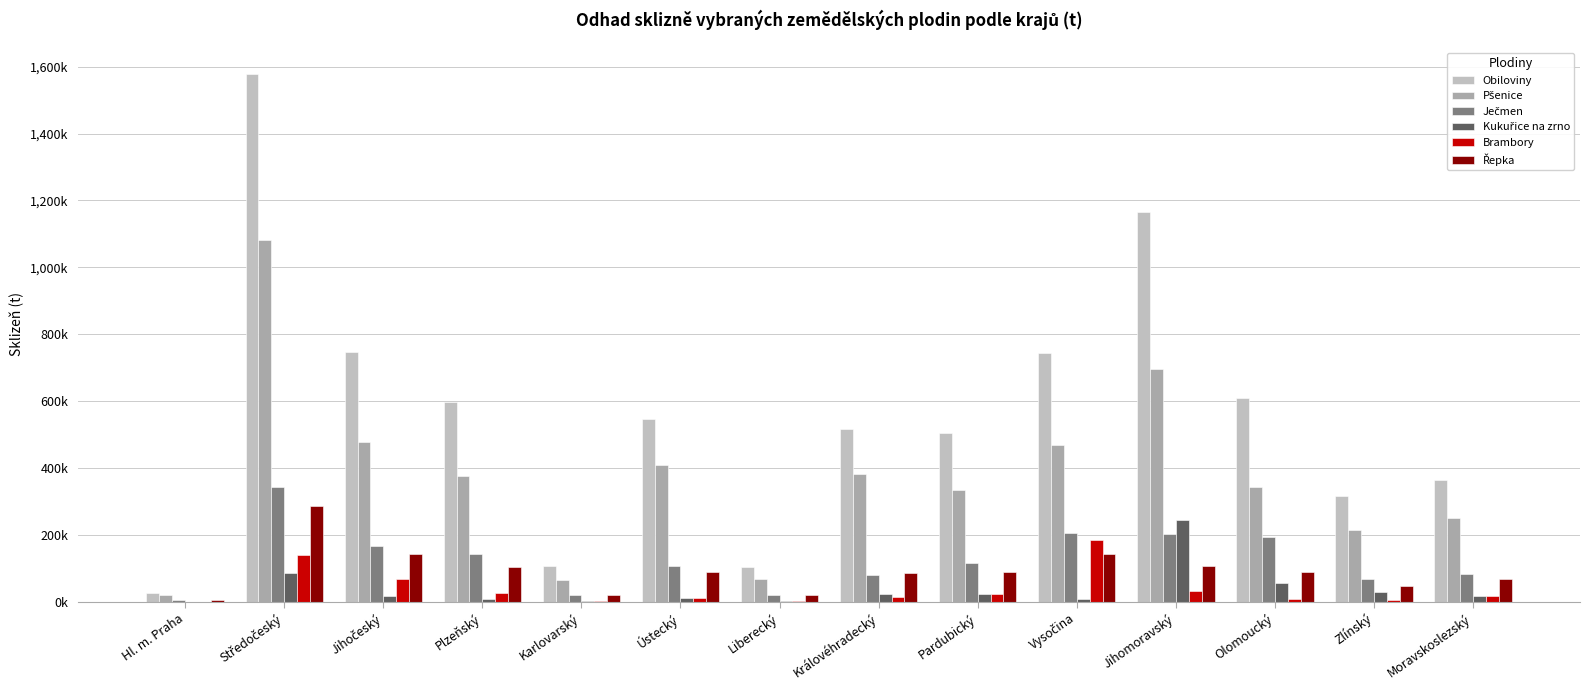

What is the difference between the maximum and minimum values in the Řepka series?

282187.2